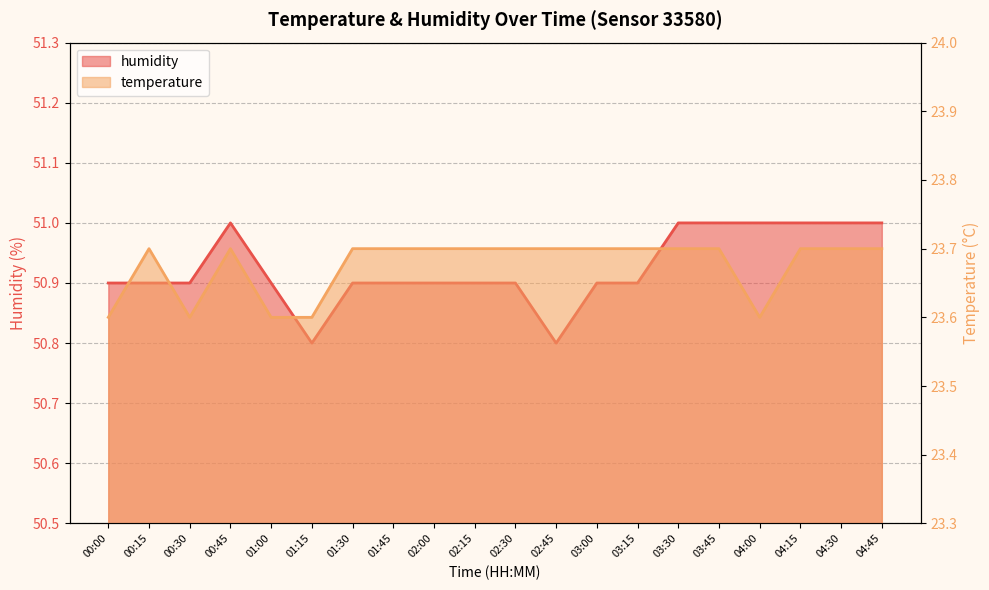

The value of humidity at 03:45 is 51.0. True or false?

True